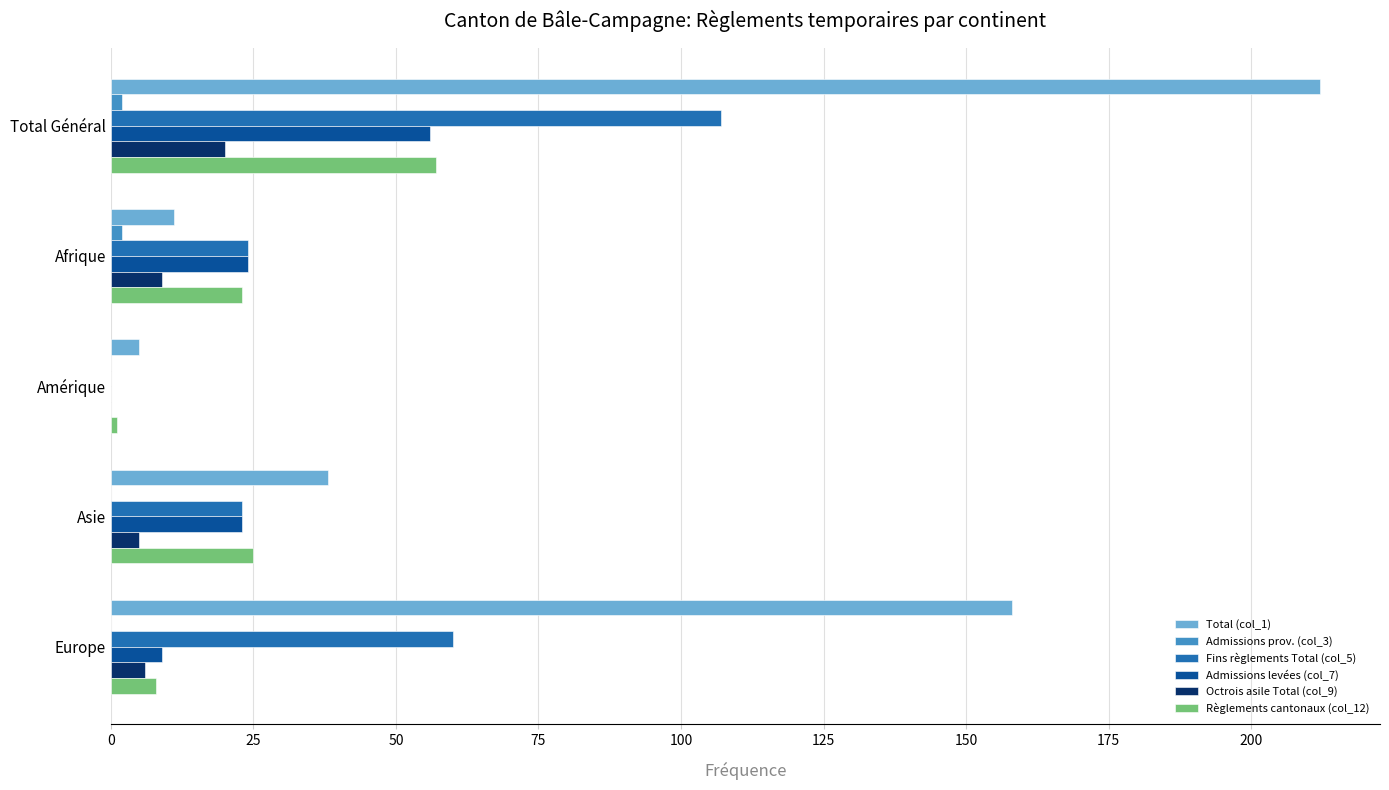

True or false: Fins règlements Total (col_5) has a value of 23 at Asie.

True